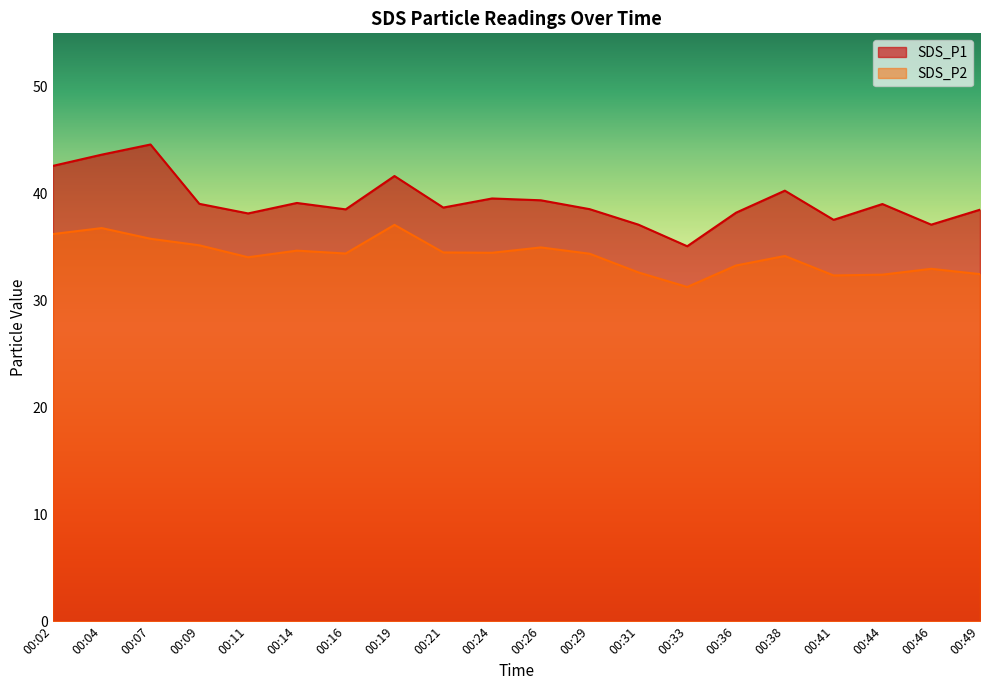

True or false: SDS_P1 and SDS_P2 cross at least once.

False